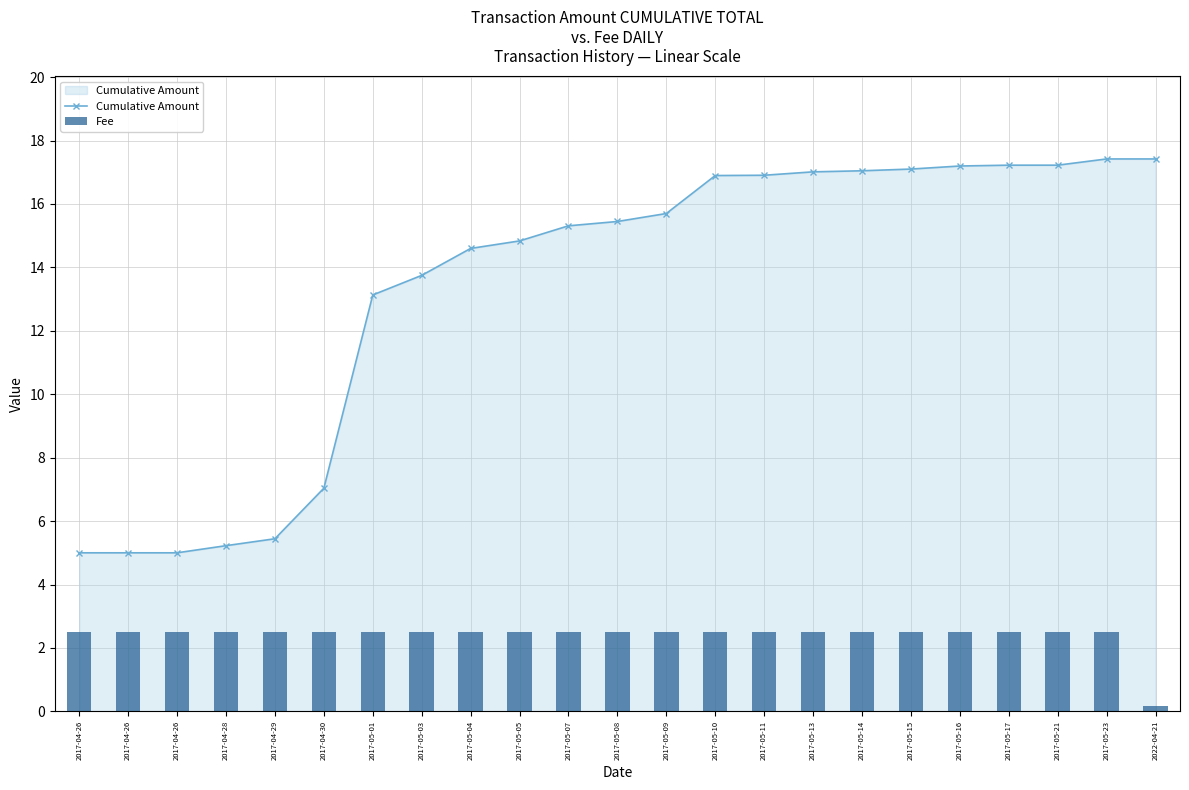

At which label is Cumulative Amount closest to 11?

2017-05-01